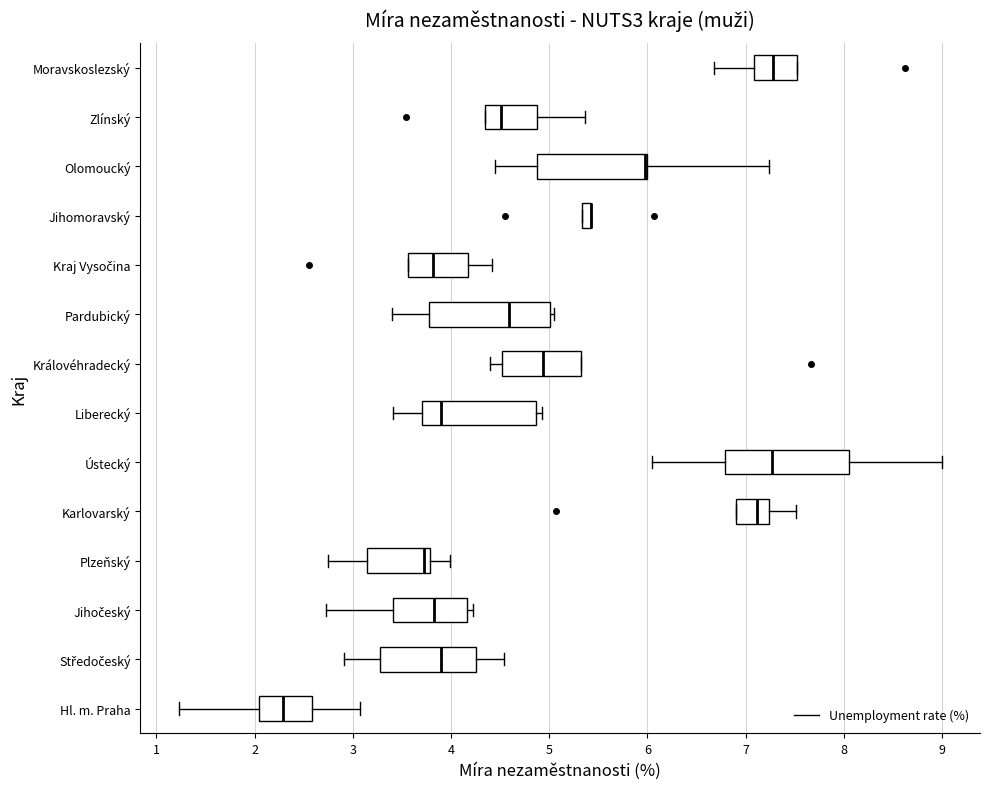

Where does the right whisker of the box for Olomoucký end on the x-axis? The values are not printed on the chart, so give them approximately, as read against the axis.

7.2